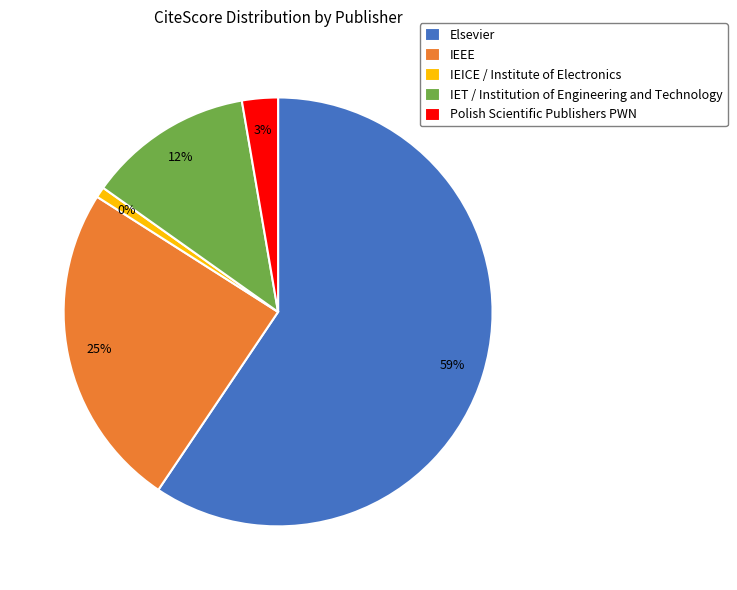

To the nearest percent, what is the average slice percentage?

20%